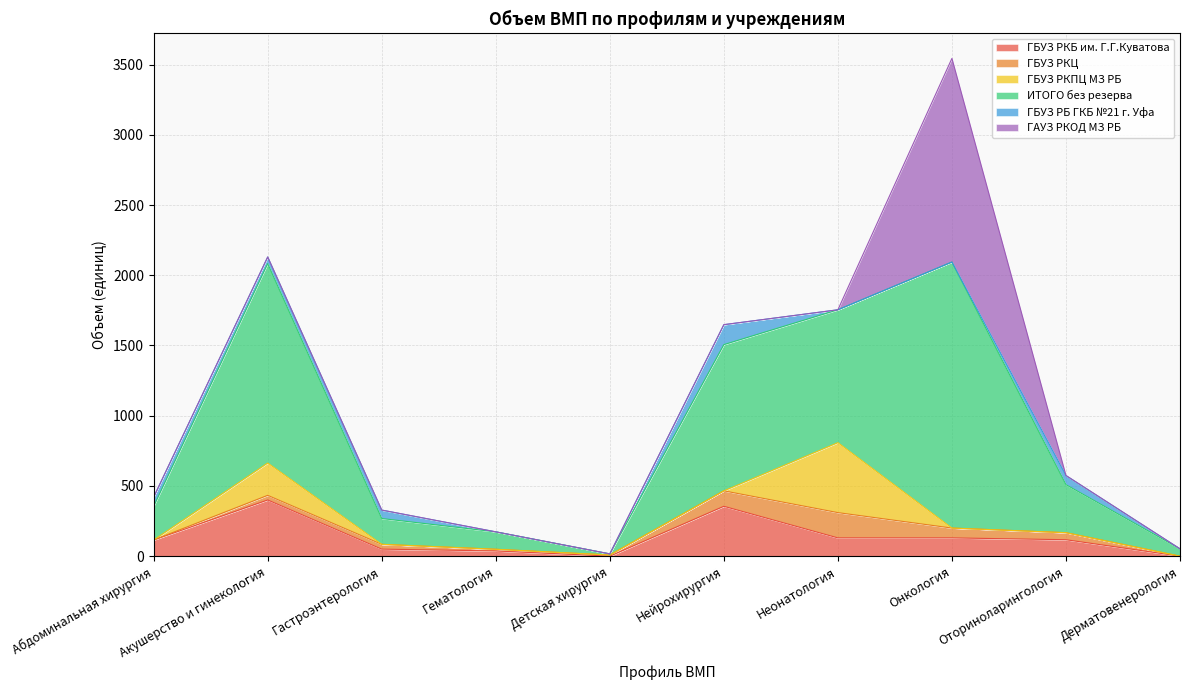

Rank the series by their maximum value, from highest to lowest.

ИТОГО без резерва, ГАУЗ РКОД МЗ РБ, ГБУЗ РКПЦ МЗ РБ, ГБУЗ РКБ им. Г.Г.Куватова, ГБУЗ РКЦ, ГБУЗ РБ ГКБ №21 г. Уфа